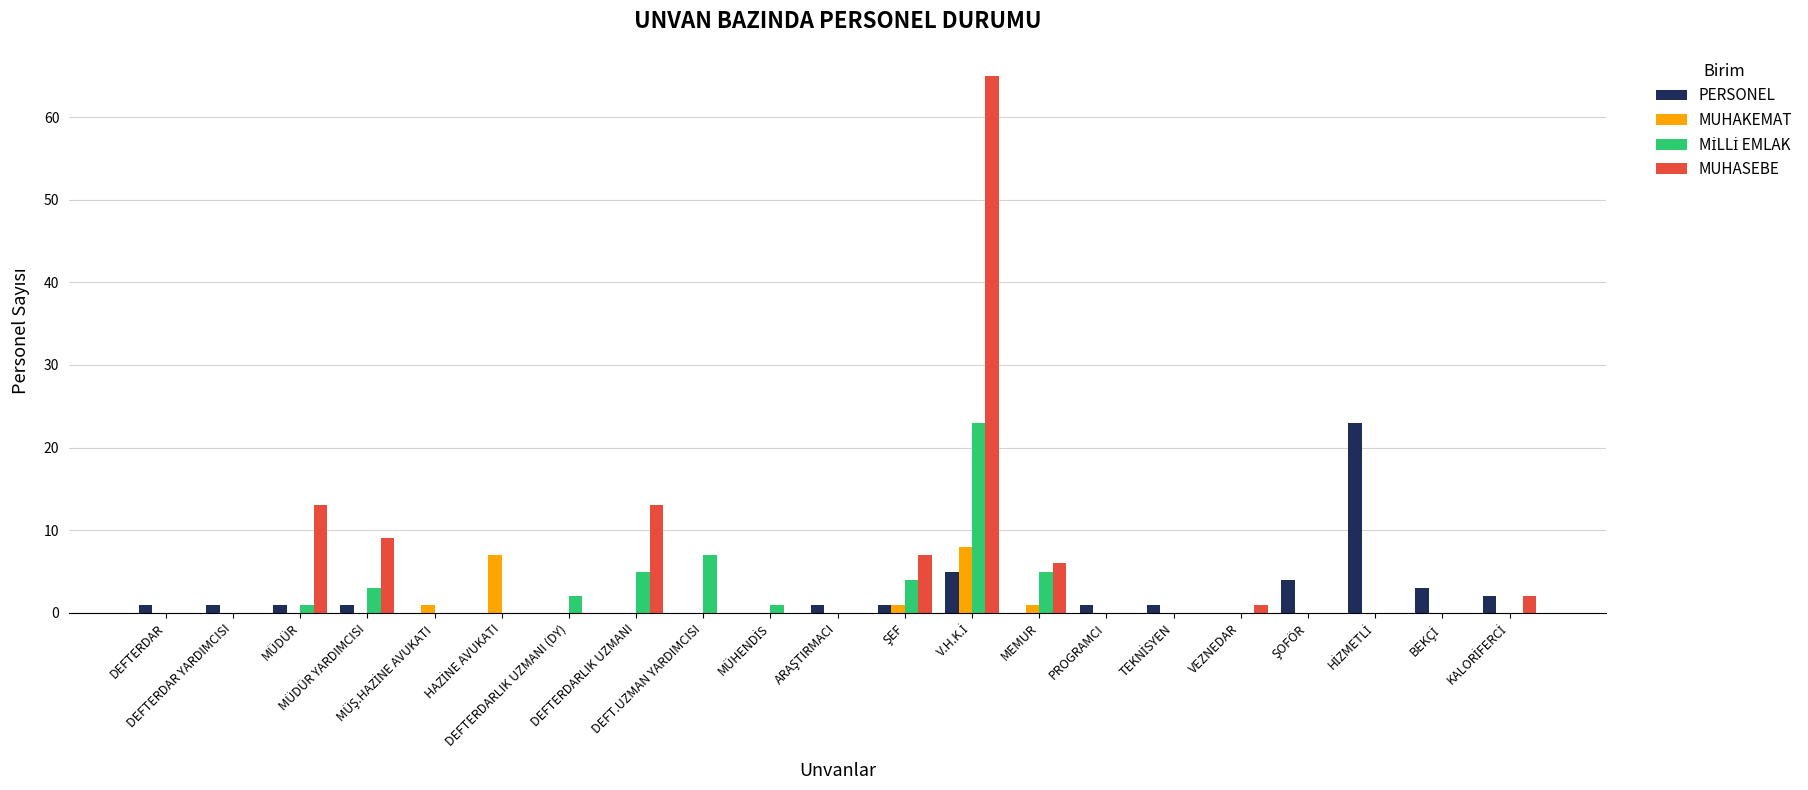

Which series has the largest range (max minus min)?

MUHASEBE